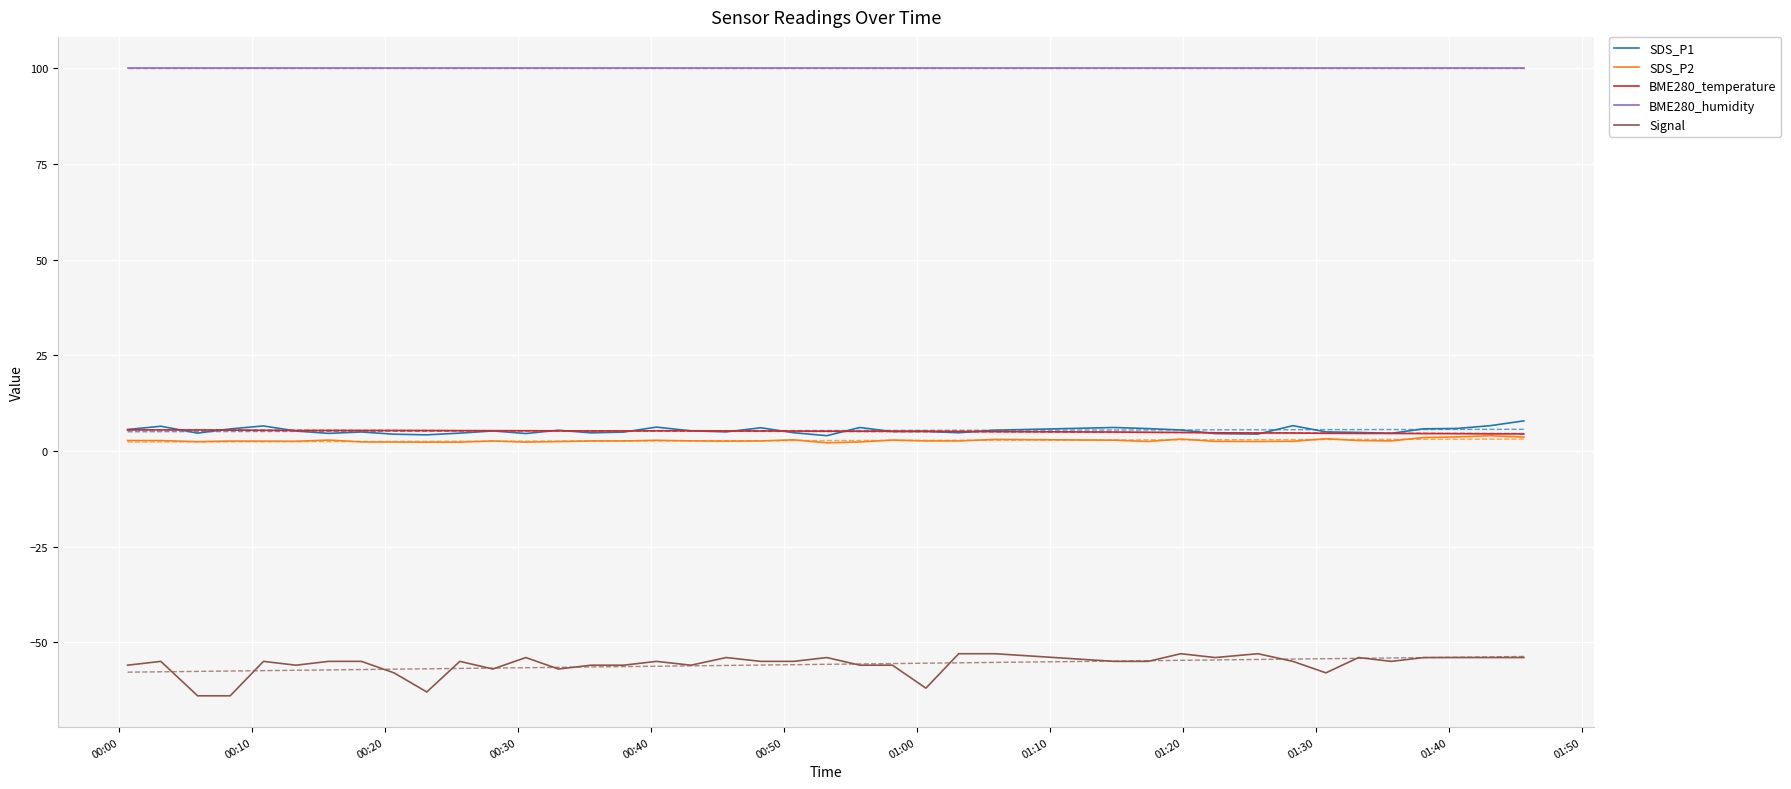

True or false: Signal and SDS_P2 intersect in this chart.

False